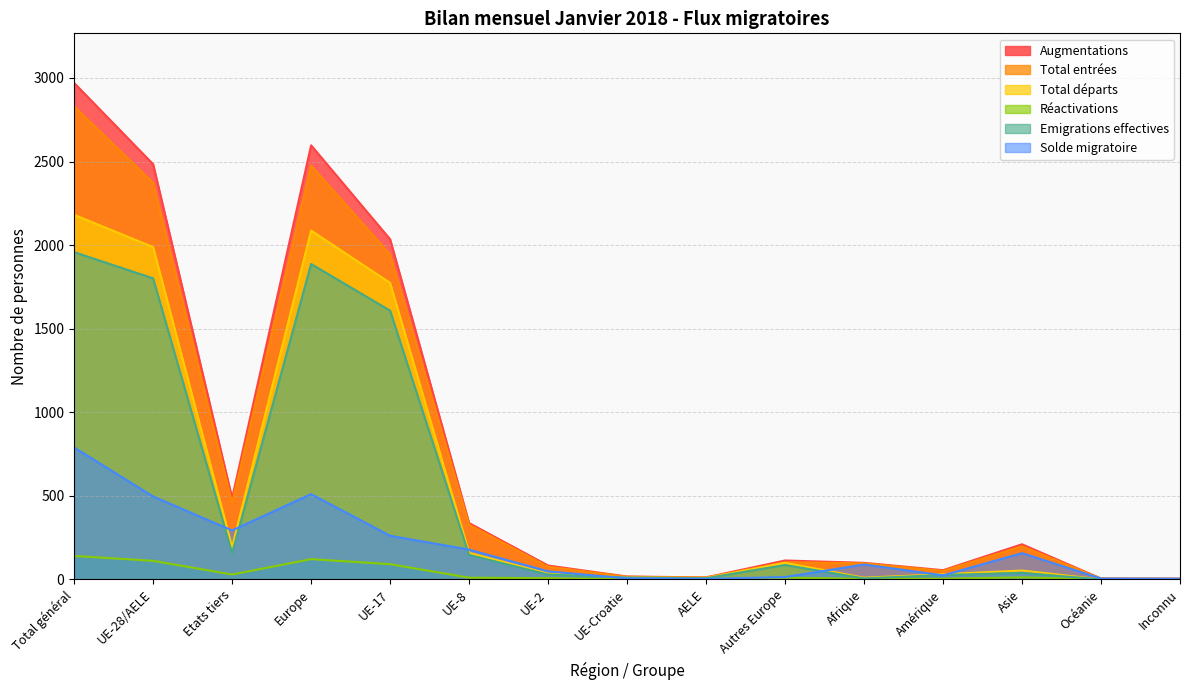

Which label corresponds to the smallest value in the chart?

Océanie